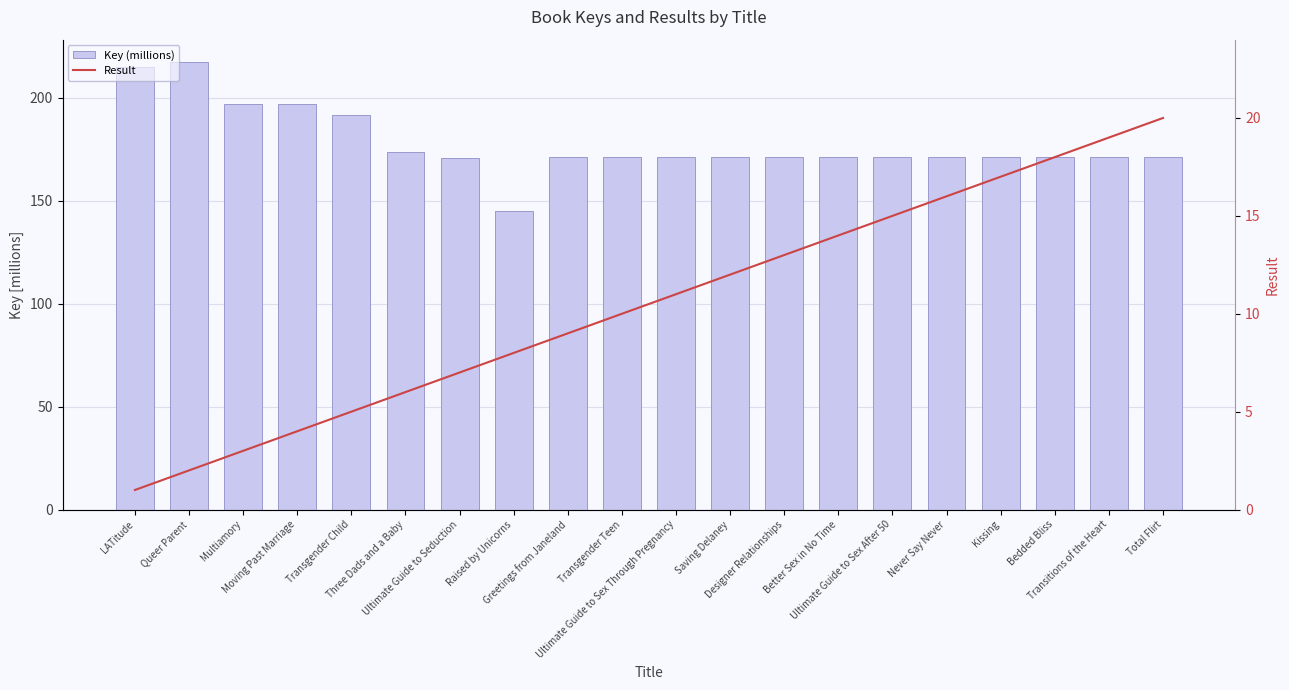

What is the difference between the highest and lowest values at Transgender Child?

186.4